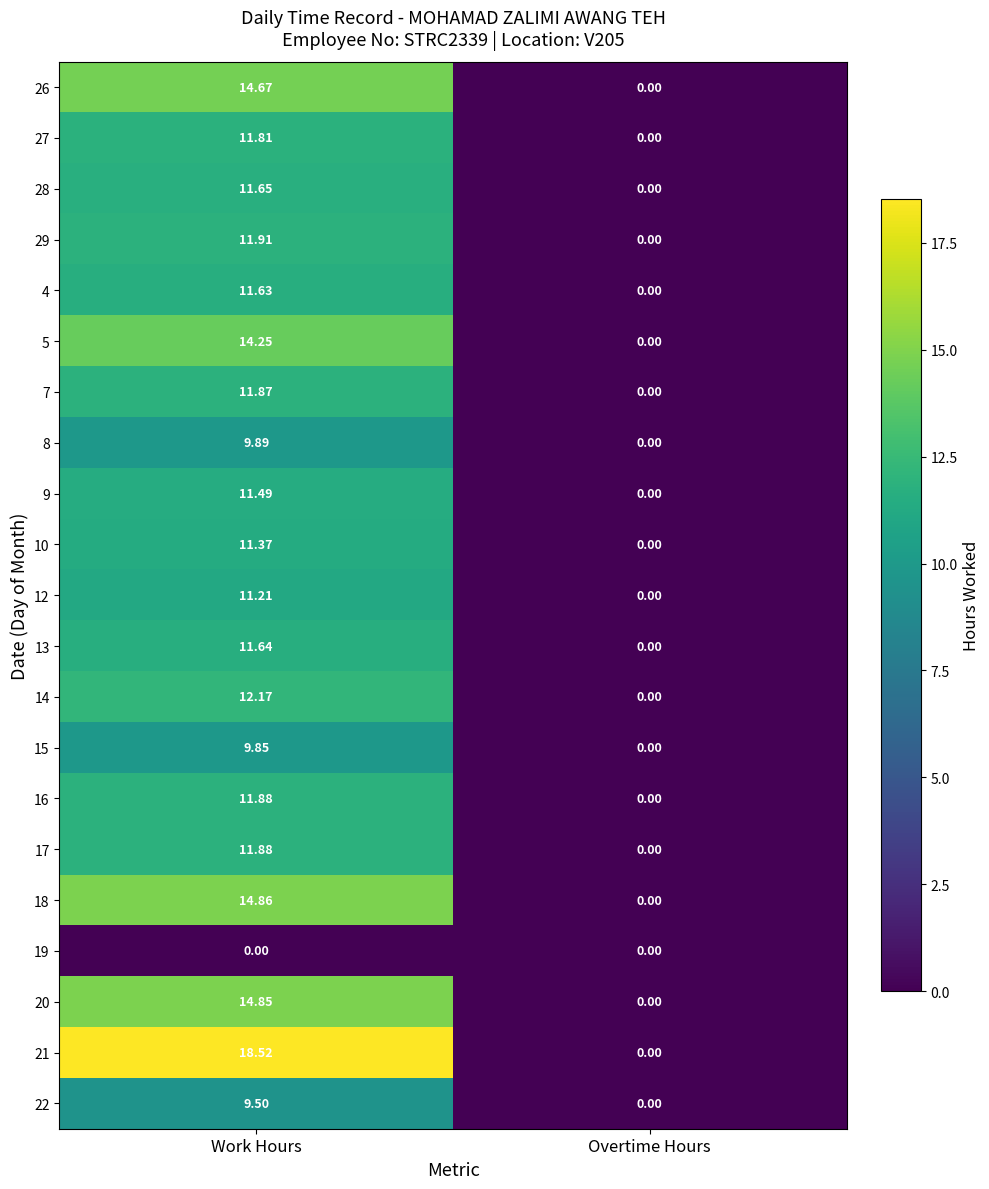

List the labels in order of 26 value, smallest first.

Overtime Hours, Work Hours